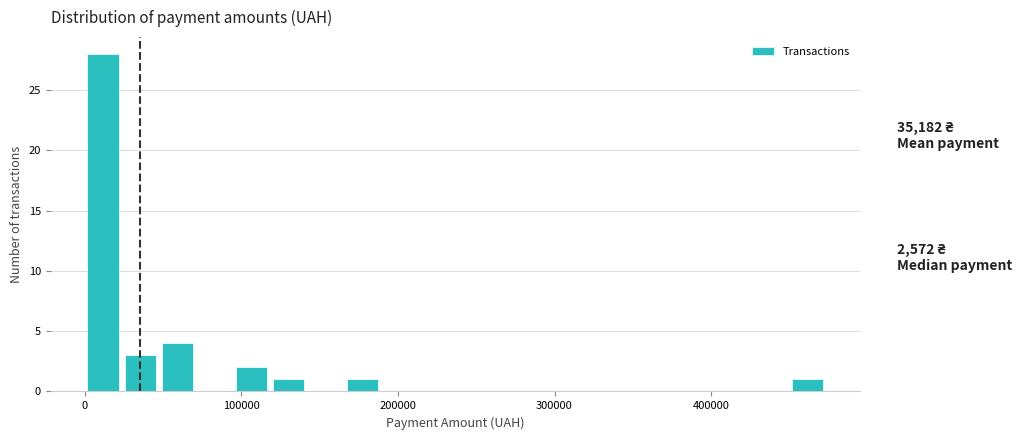

Around what value on the x-axis is the tallest bar? Give the approximate position of its centre, as read against the axis.

10000